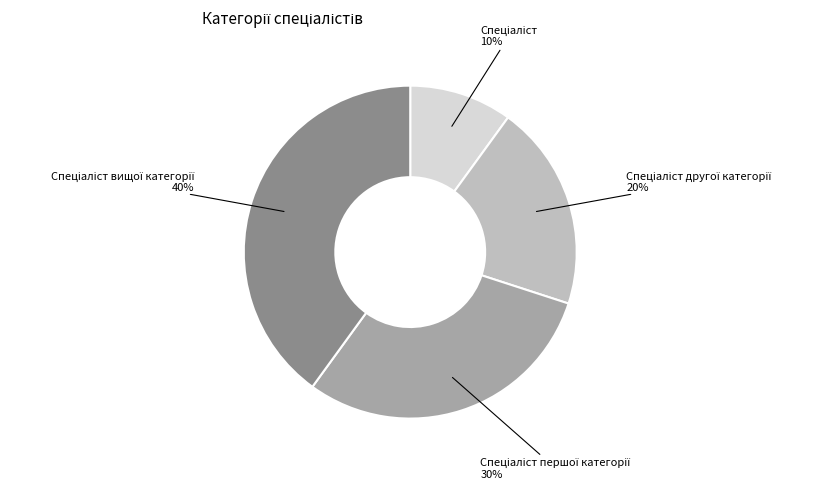

Count the number of slices in the pie.

4